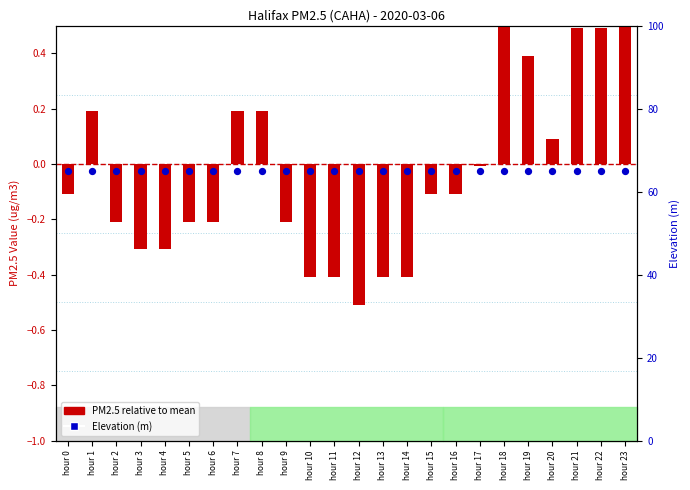

At how many categories does at least one series exceed 5?

24